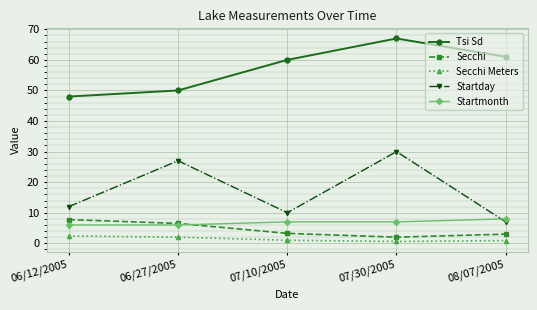

Between 07/10/2005 and 07/30/2005, which series saw the biggest shift?

Startday